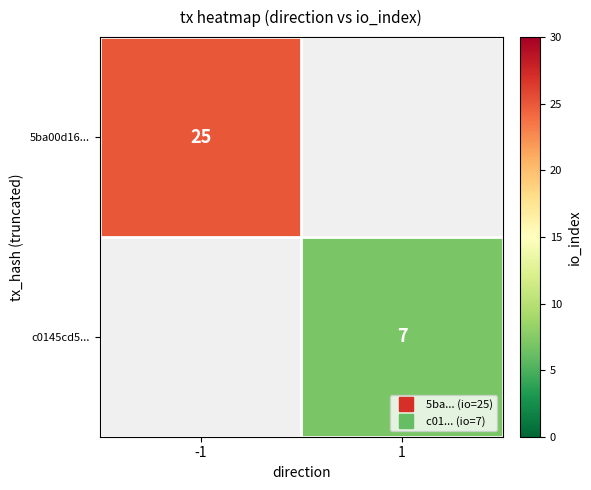

Count the number of data series in this chart.

2